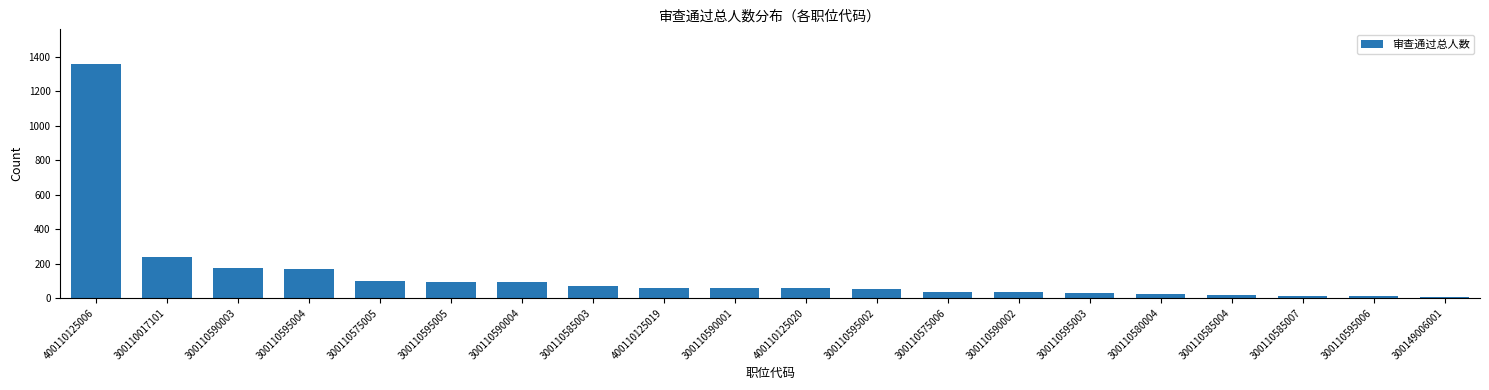

What is the average value?

134